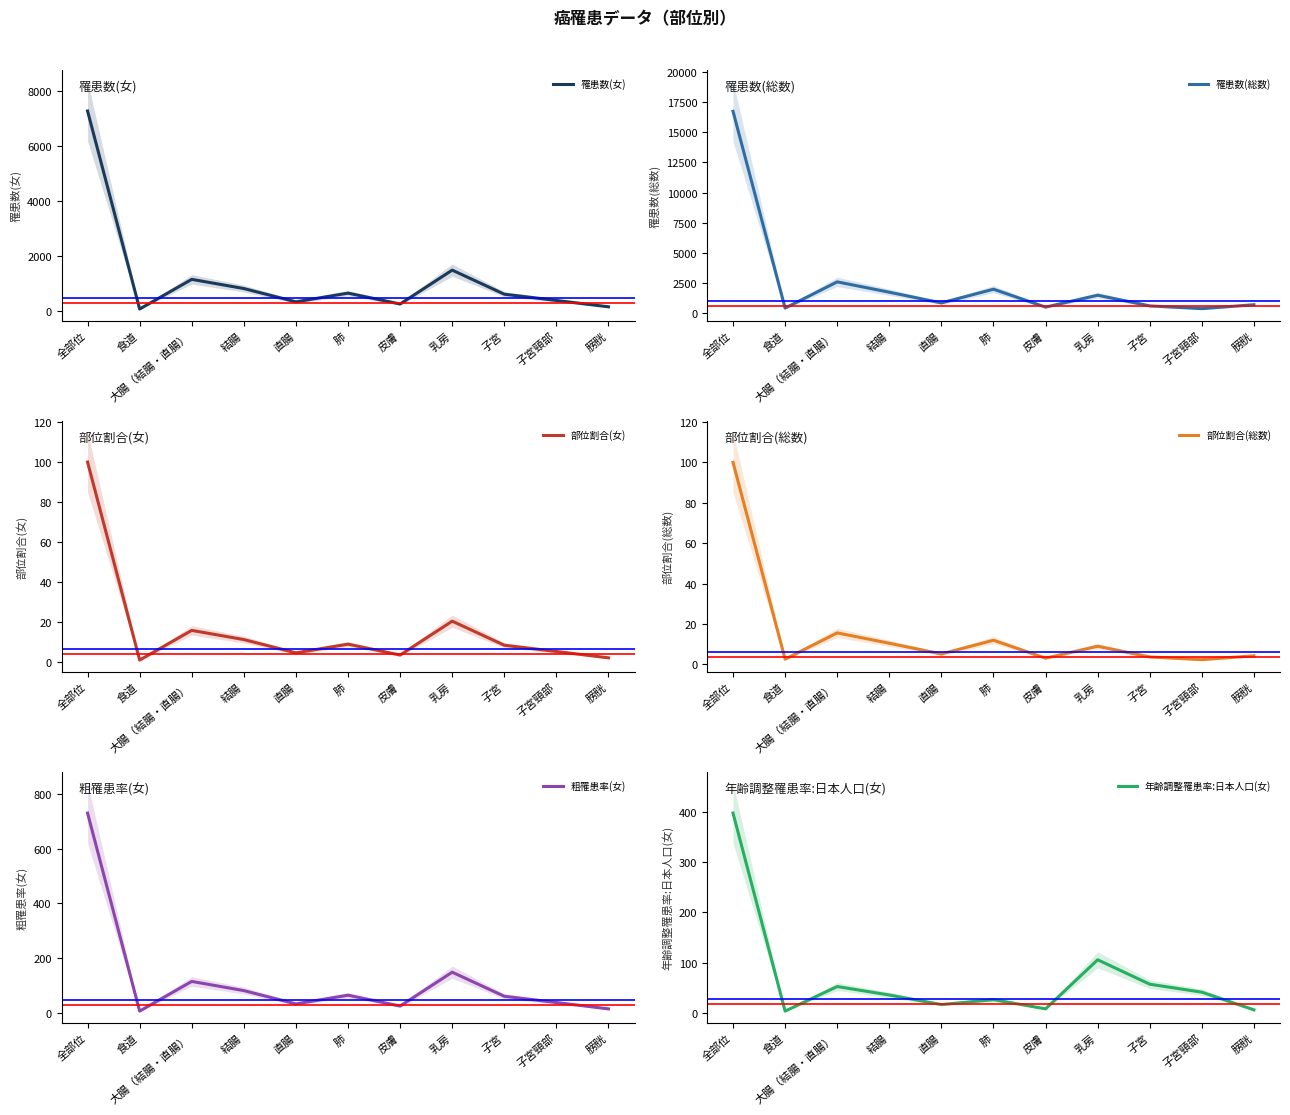

What is the total value across all series at 乳房?

3268.3